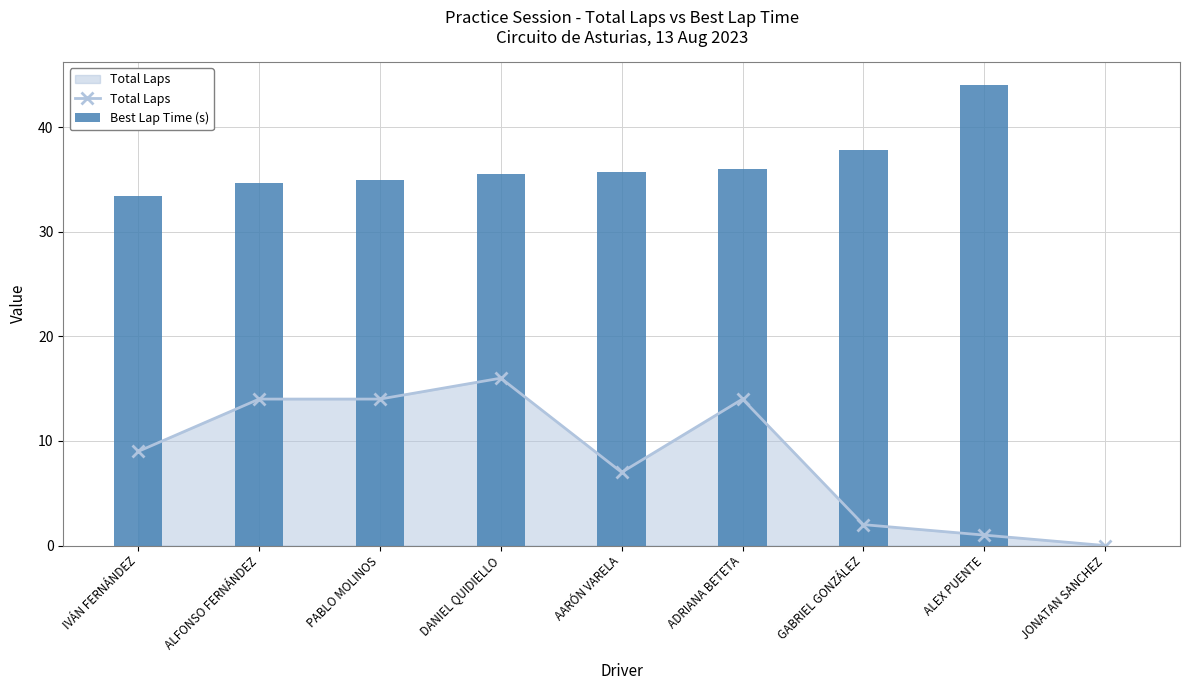

What is the spread (max minus min) of values at ALEX PUENTE?

43.0